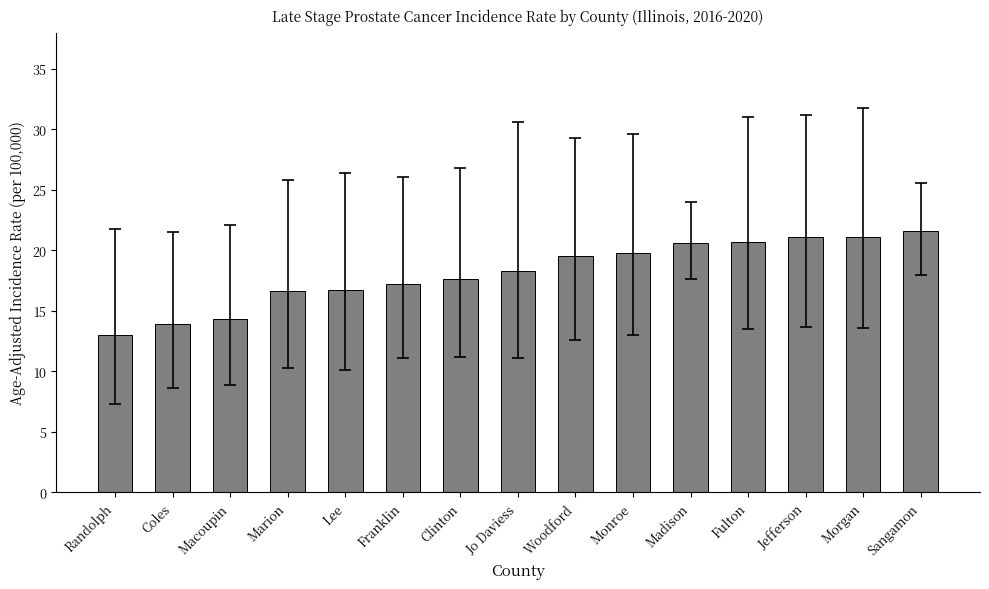

What is the average value?

18.1